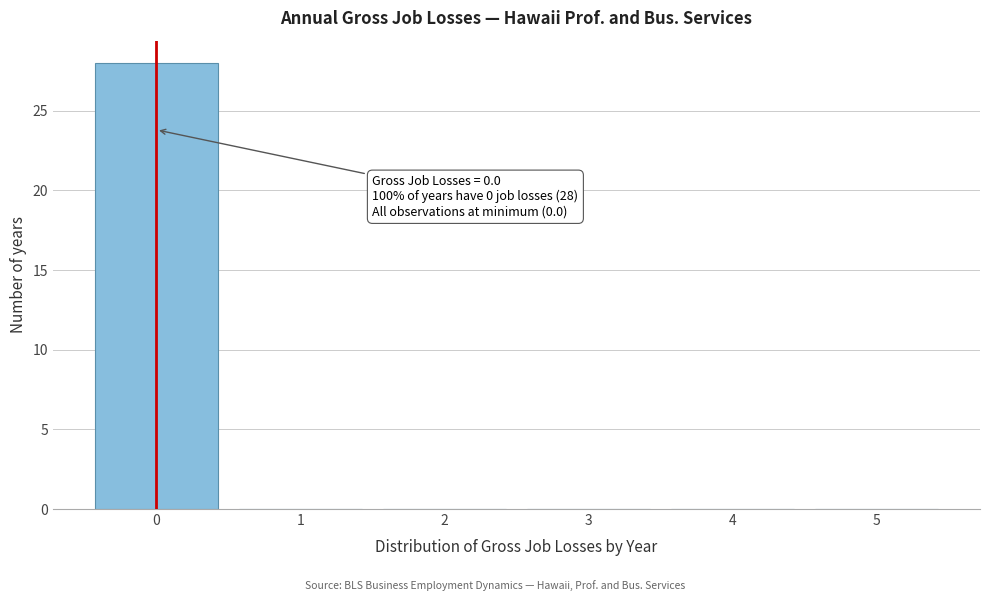

Over which range of the x-axis is the bar tallest?

-0.5 to 0.5